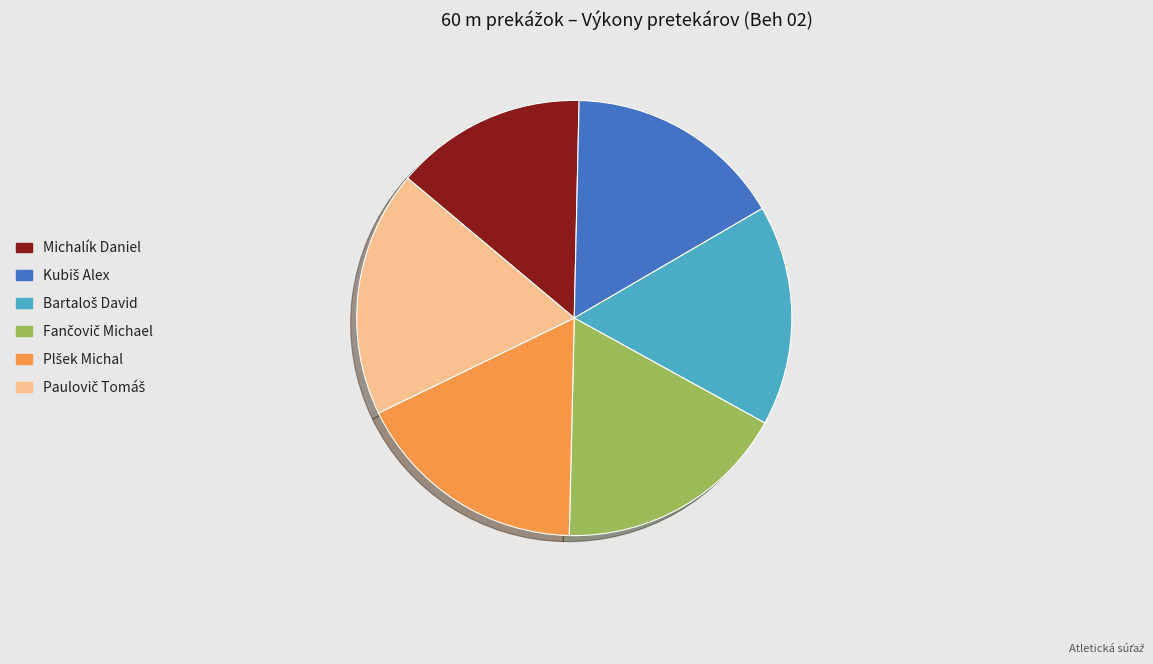

Which category has the smallest portion of the pie?

Michalík Daniel